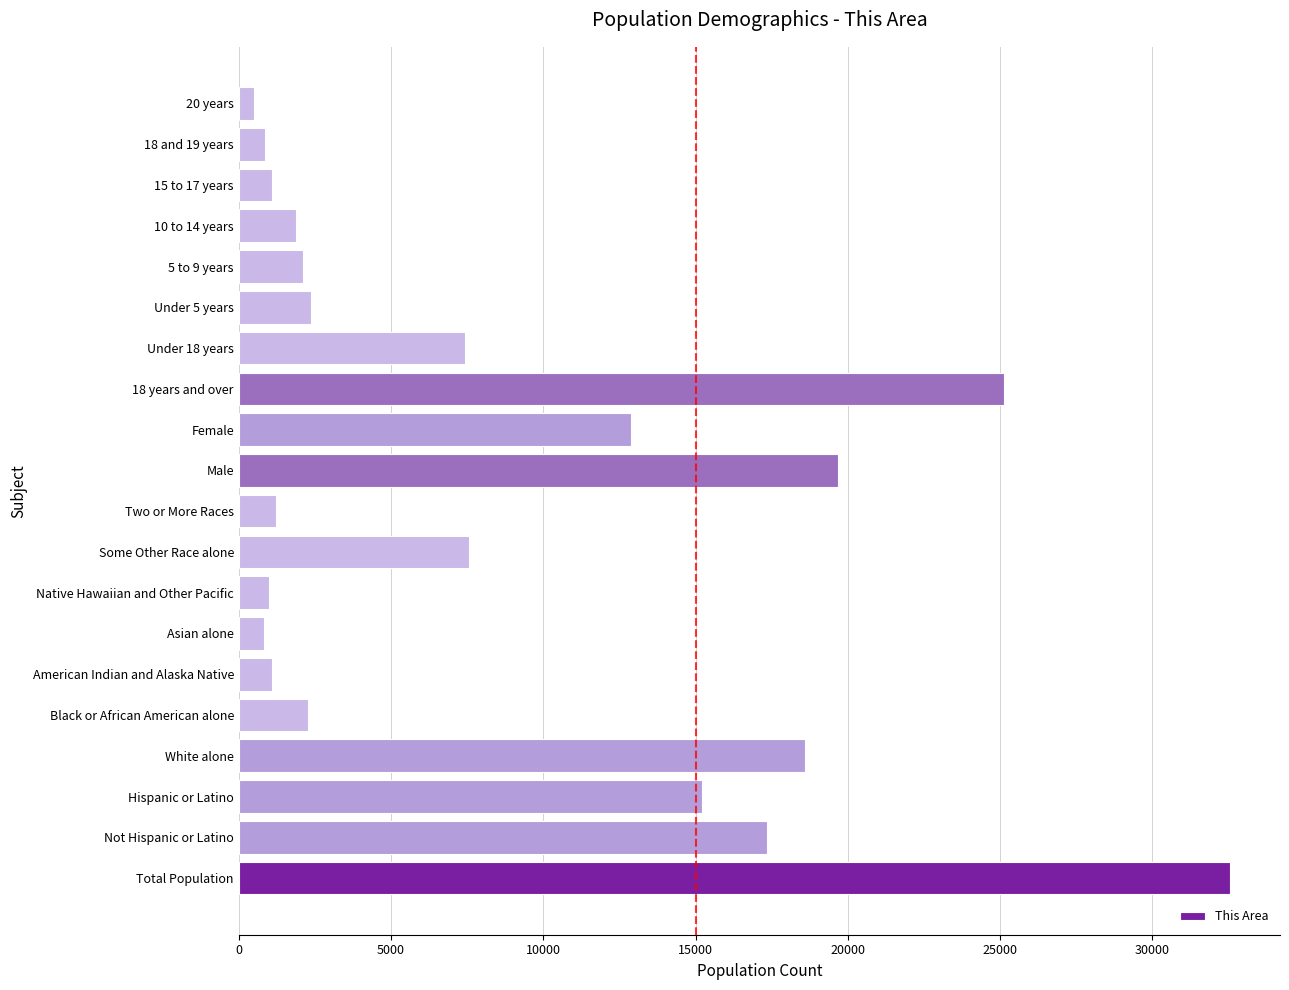

How many data points does each series have?

20